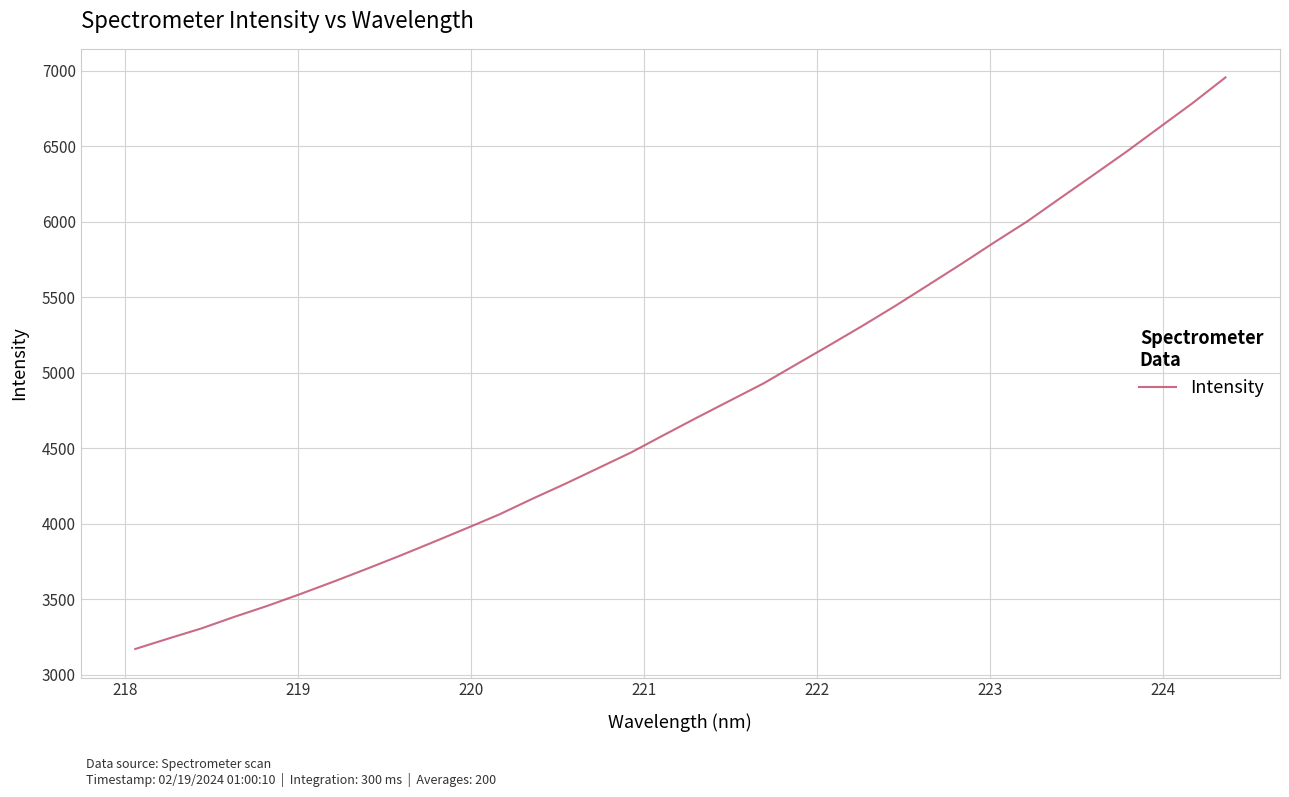

What is the difference between the maximum and minimum values?

3783.2